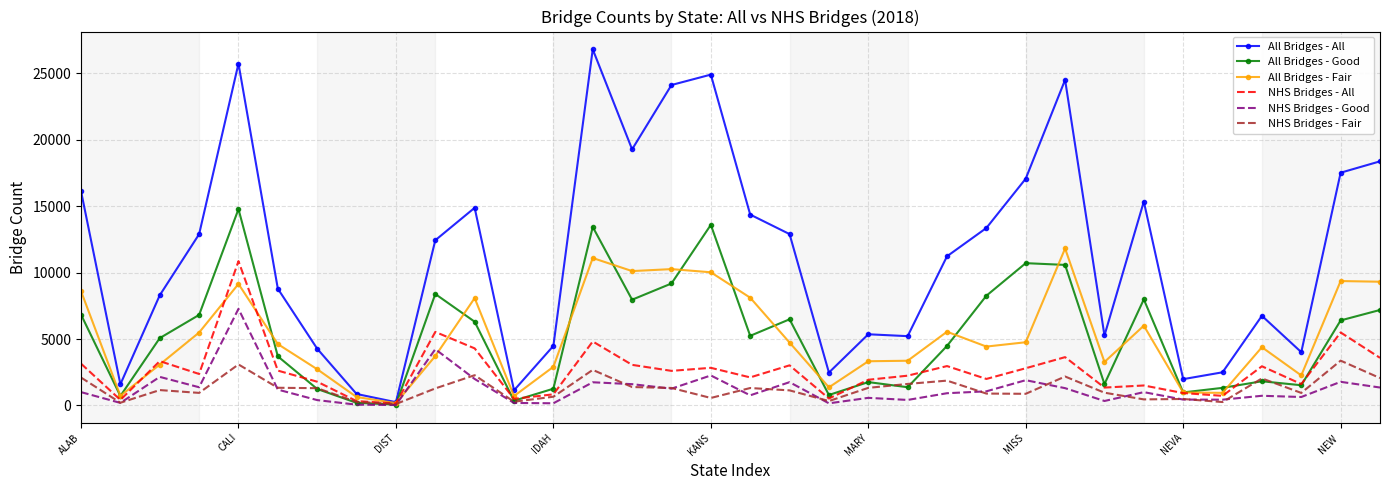

At how many categories does at least one series exceed 20535?

5